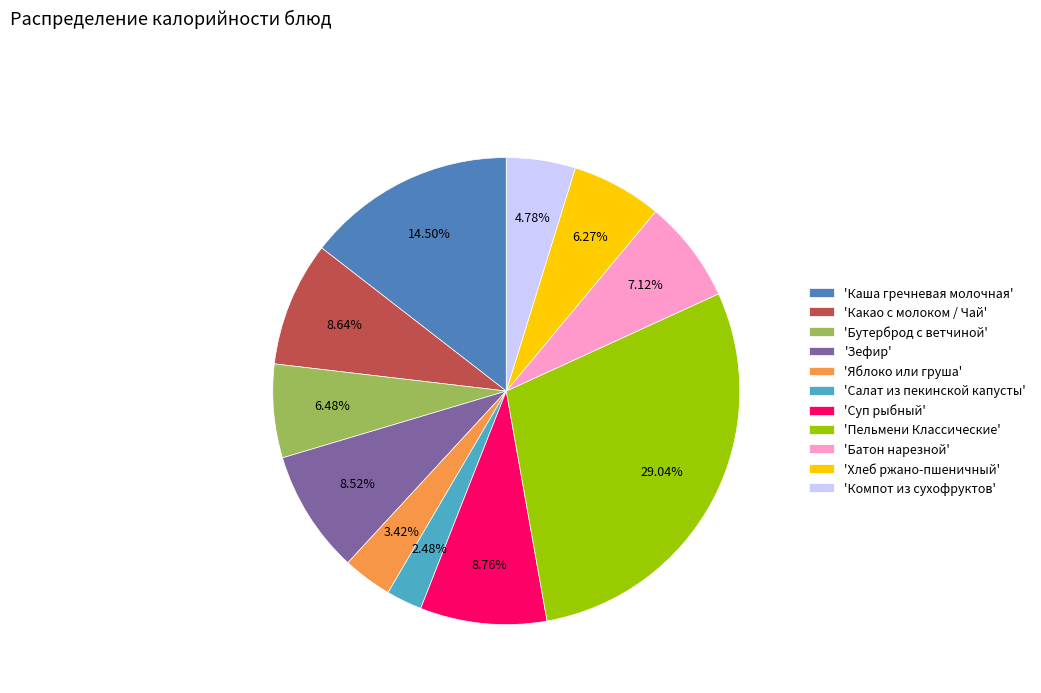

Is there a majority slice in this chart?

No